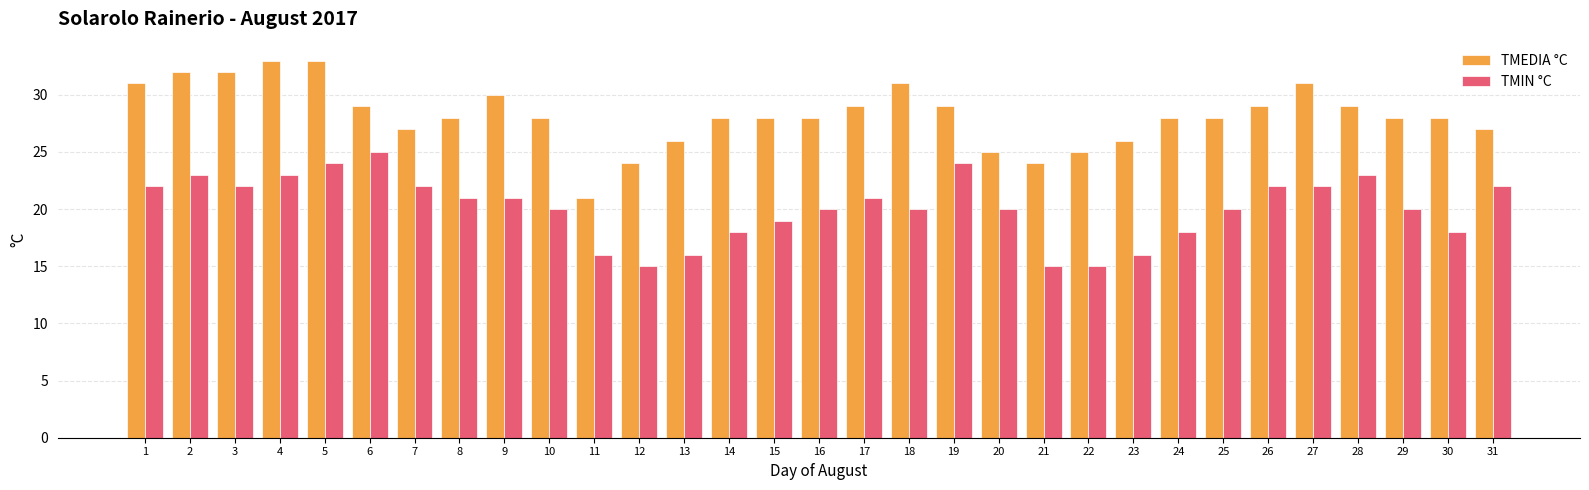

What is the value of the TMIN °C bar at the 1st from the left?

22